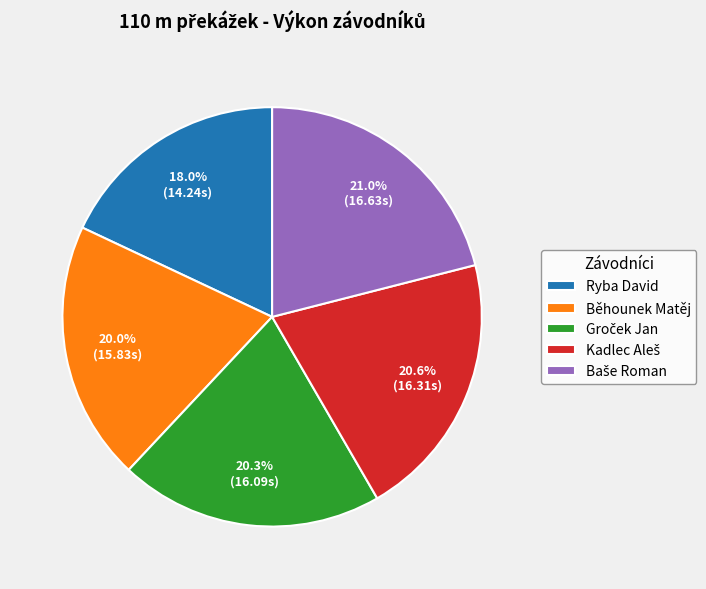

How many segments does this pie chart have?

5